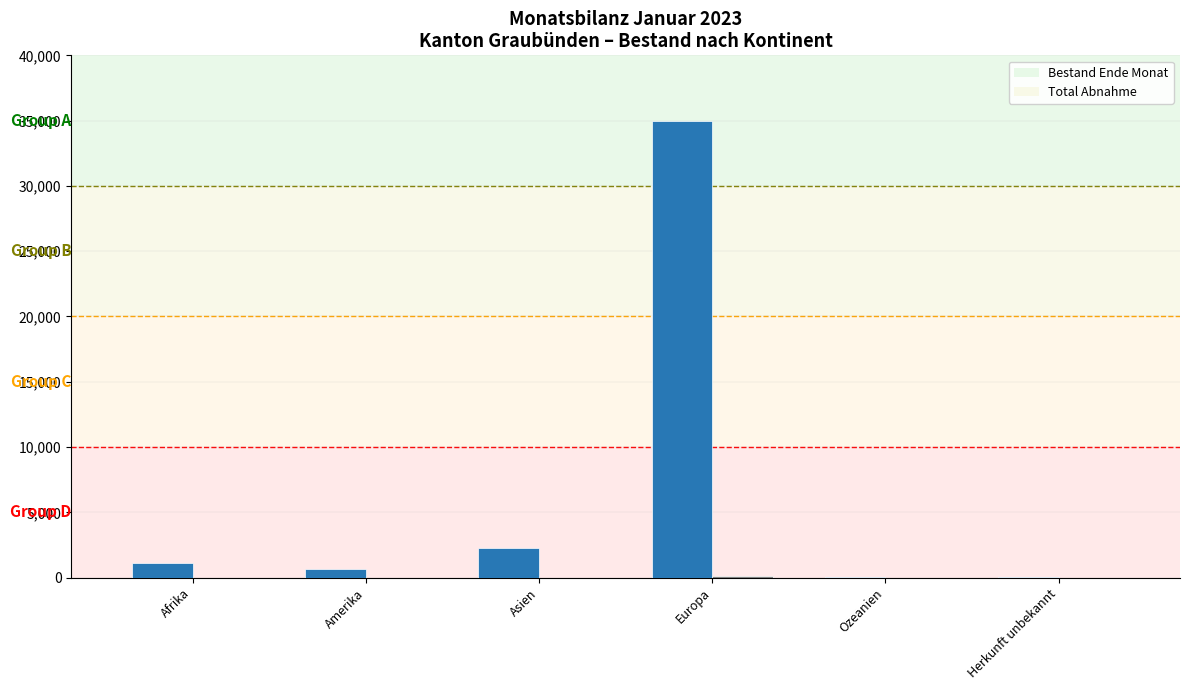

What is the sum of all Bestand Ende Monat values?

39141